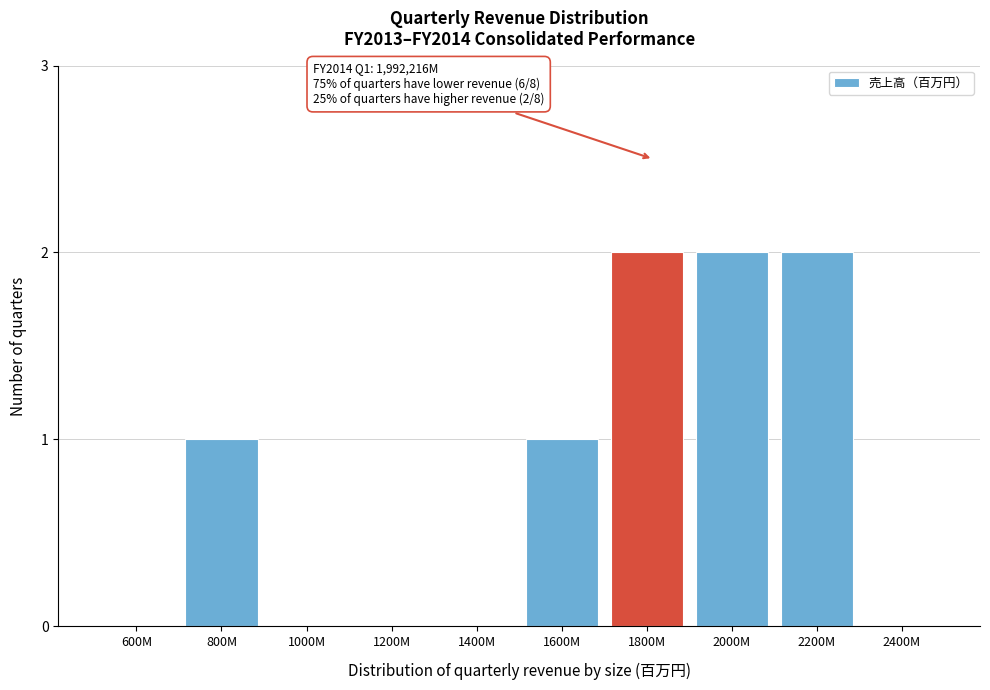

Reading left to right, list all the values displayed in this chart.

600M=0	800M=1	1000M=0	1200M=0	1400M=0	1600M=1	1800M=2	2000M=2	2200M=2	2400M=0